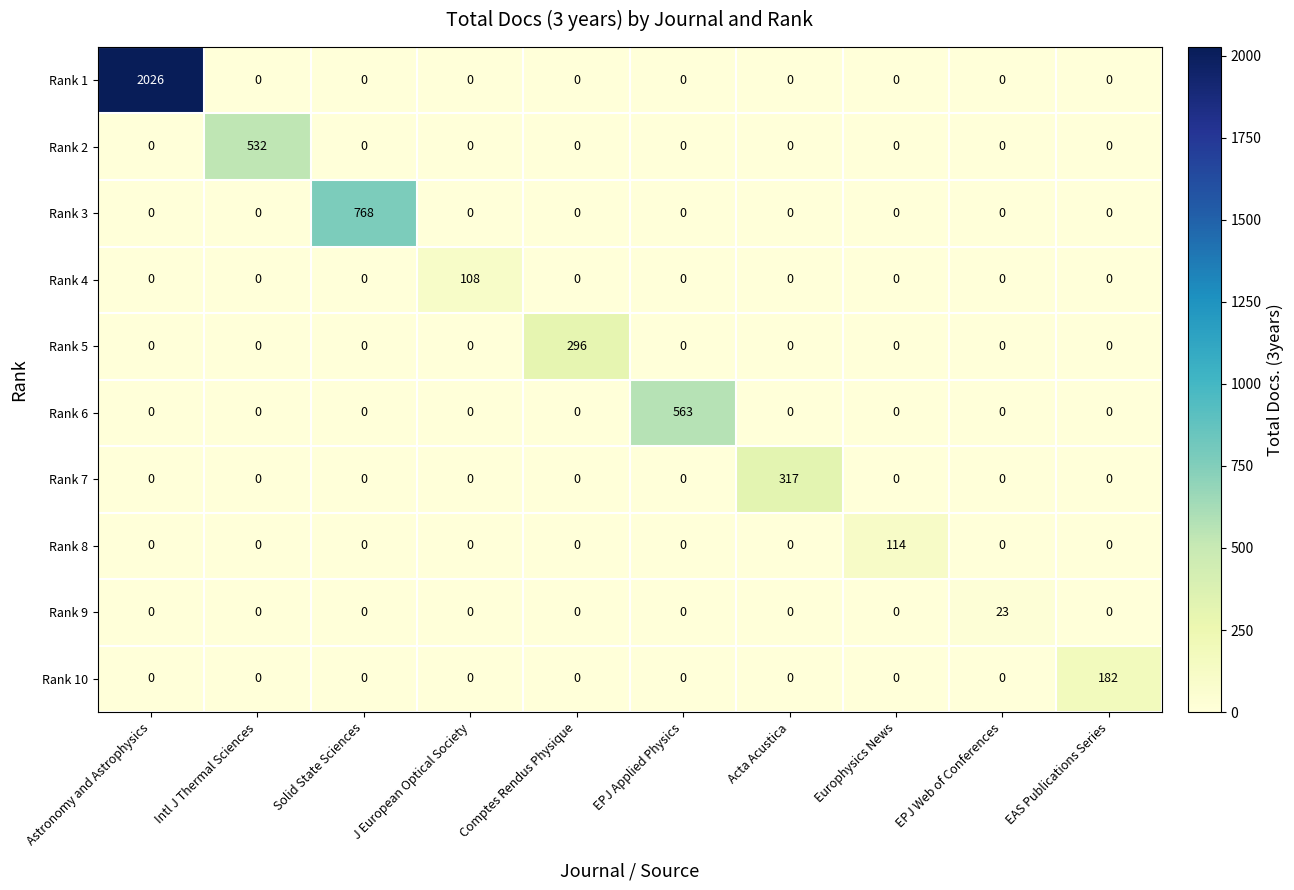

How many data points does each series have?

10